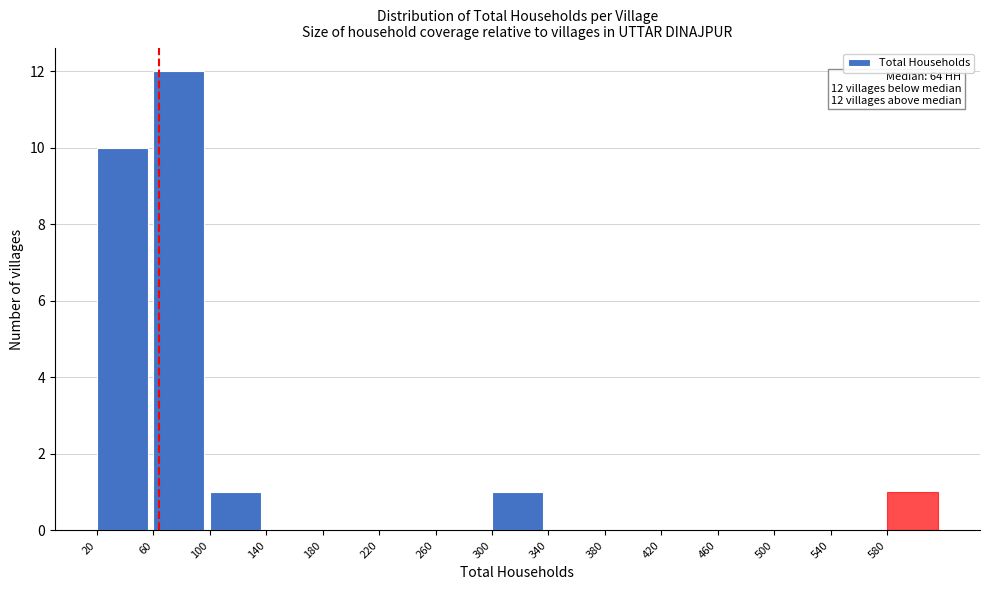

Which range on the x-axis has the tallest bar?

60 to 100